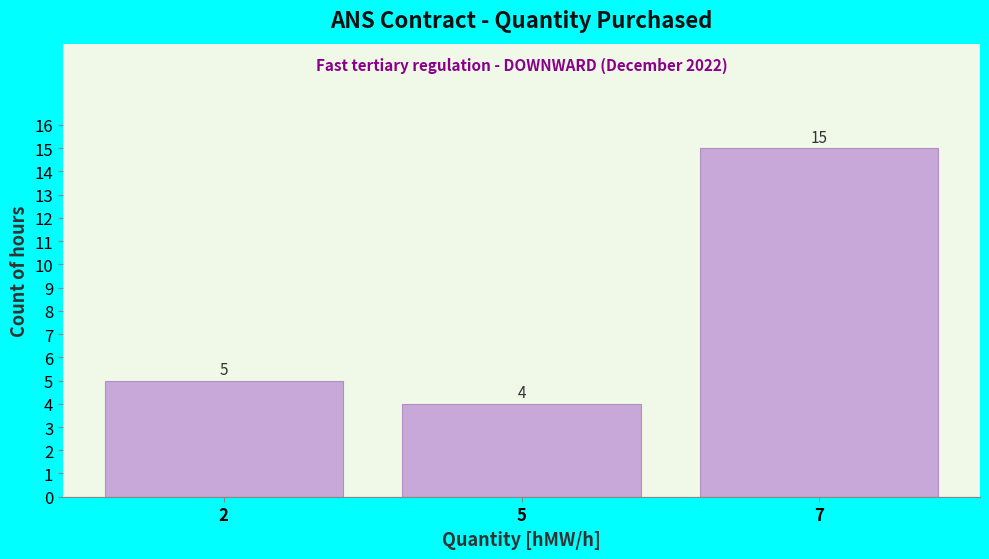

Reading left to right, extract all data points from this chart.

5	4	15